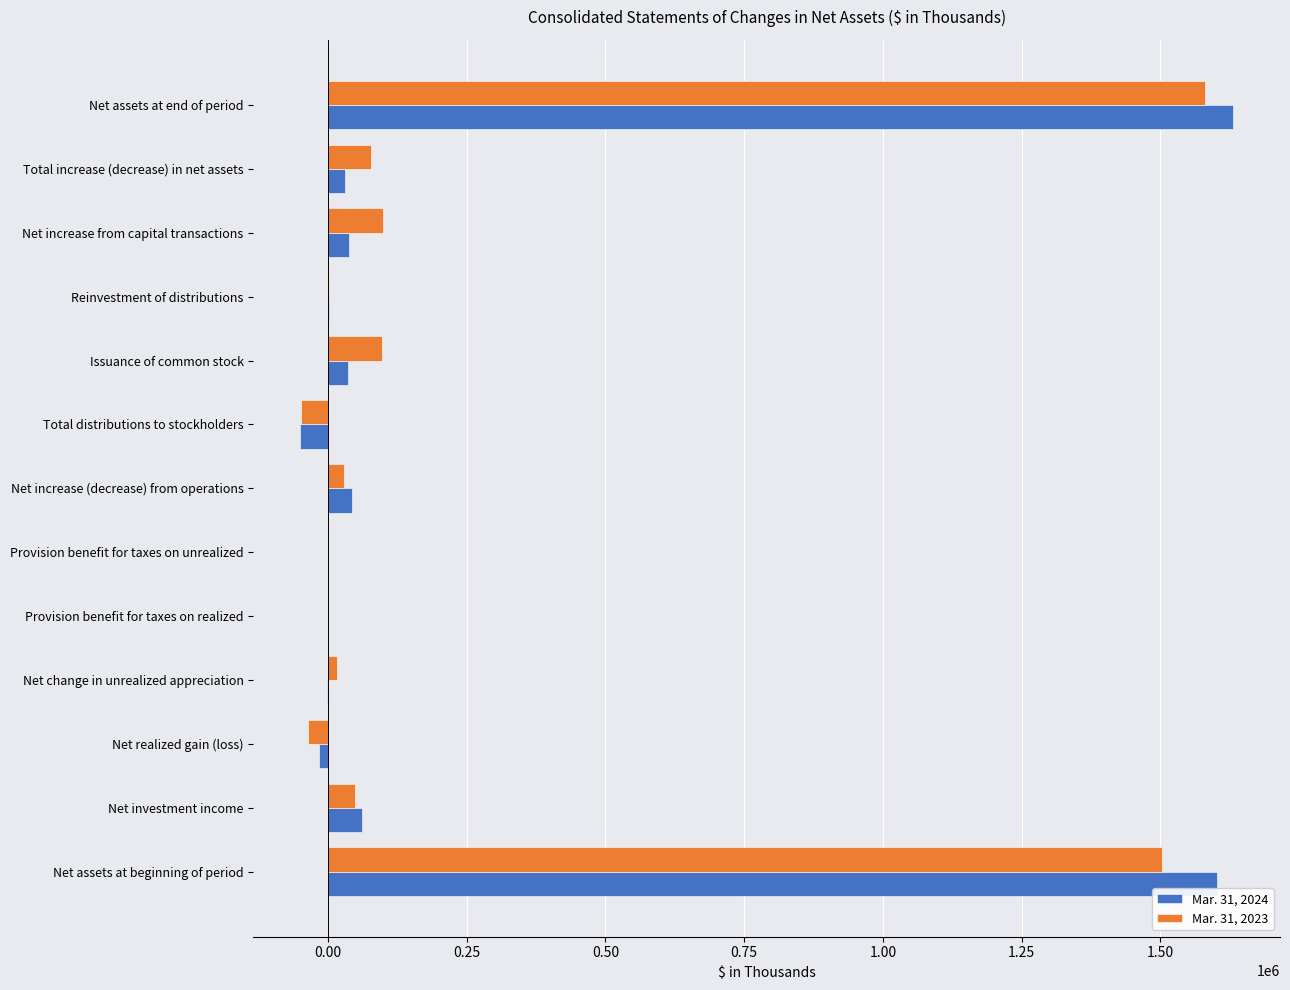

What is the maximum value shown in the chart?

1631606